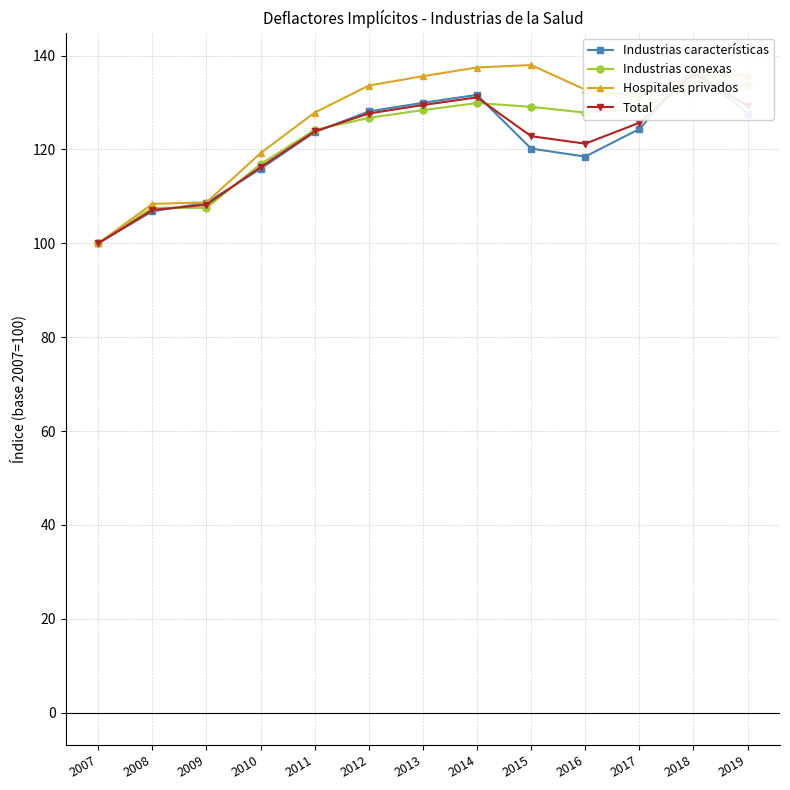

How many lines are shown in the chart?

4